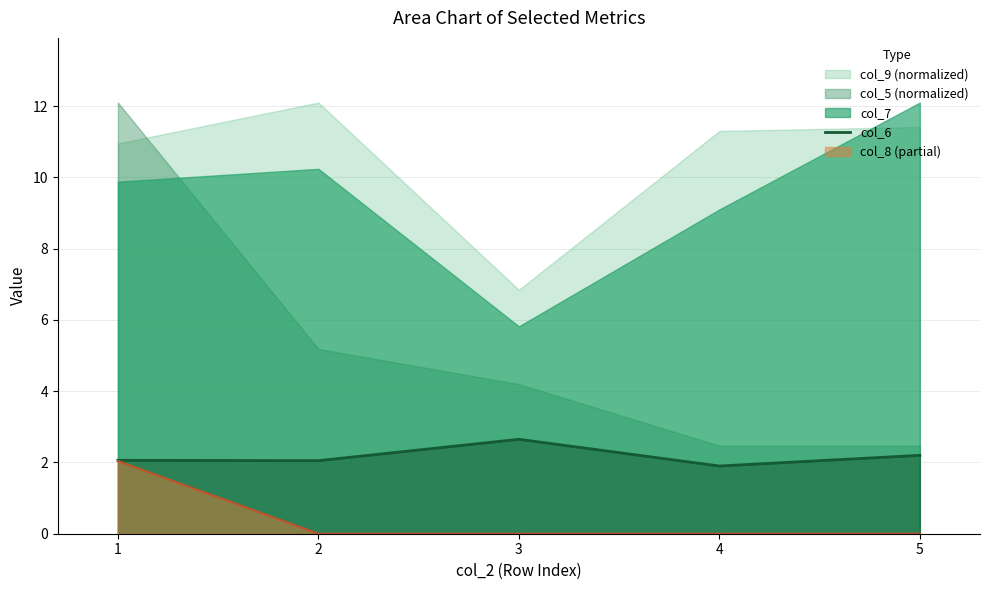

Which category has the highest value in the col_6 series?

3